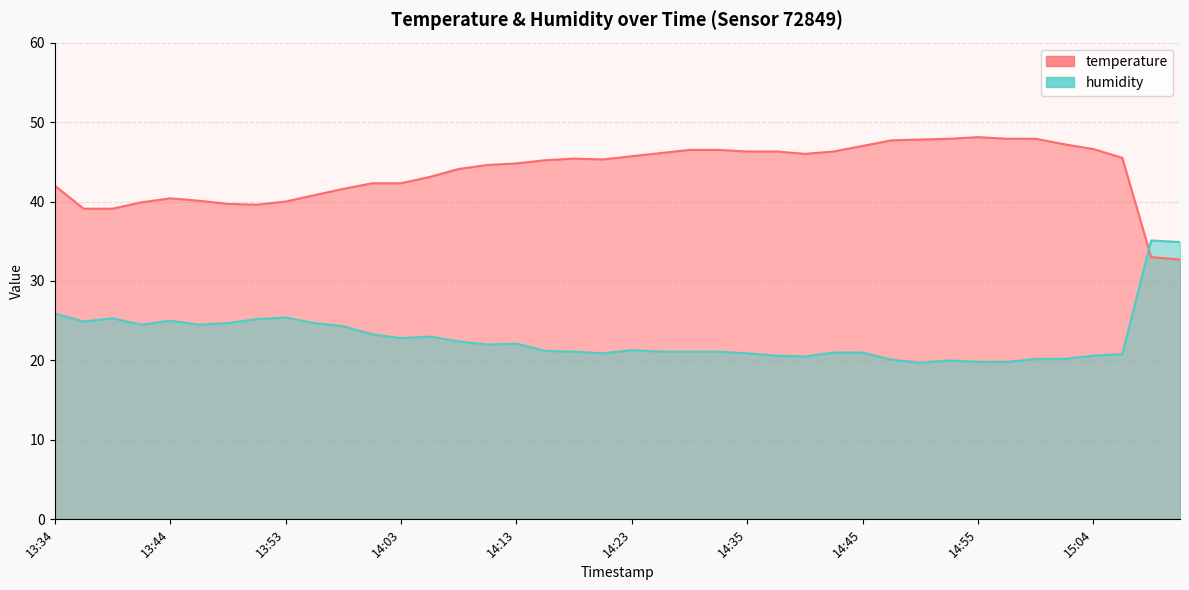

How many data points in humidity are less than 21?

13